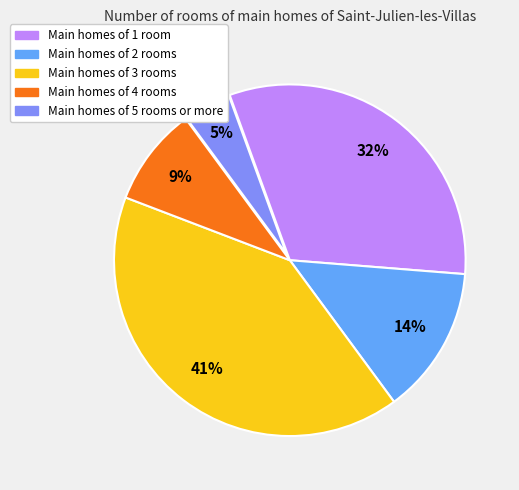

To the nearest percent, what is the average slice percentage?

20%